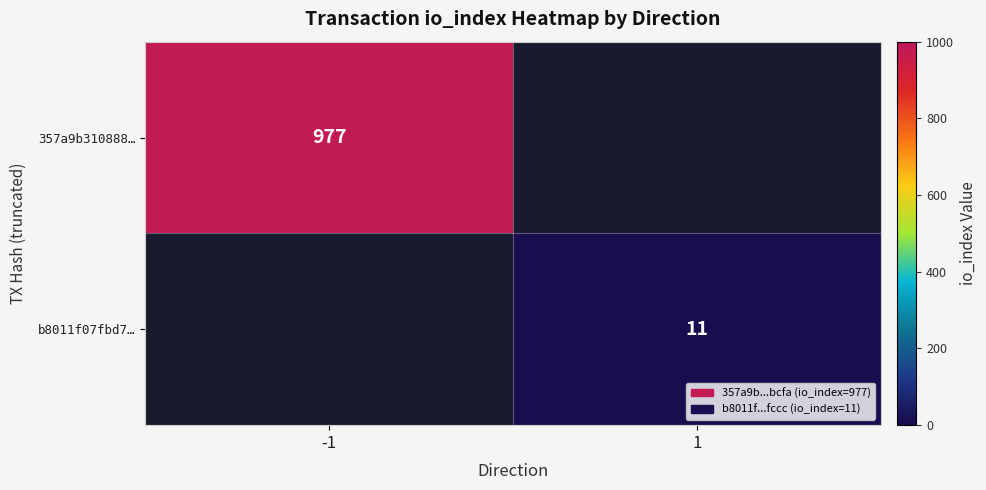

Is the value of b8011f07fbd7… at 1 greater than the value of 357a9b310888… at -1?

No